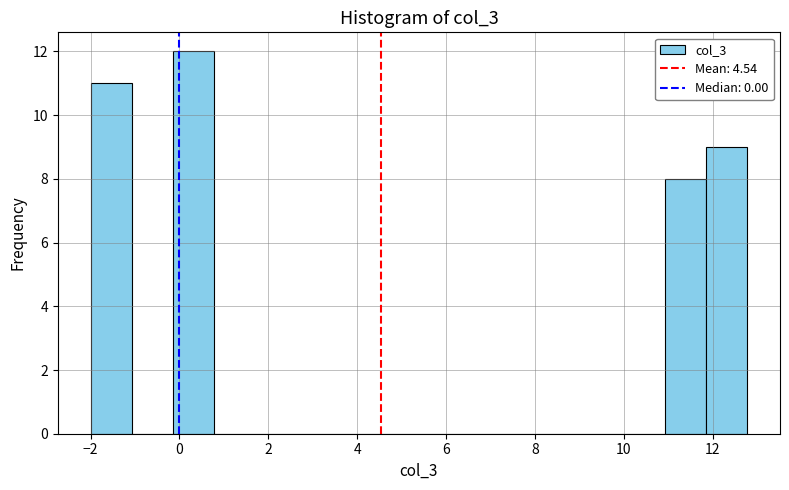

What is the height of the bar covering 11.0 to 11.8 on the x-axis? Neither the bar edges nor the heights are printed on the chart, so give them approximately, as read against the axes.

8